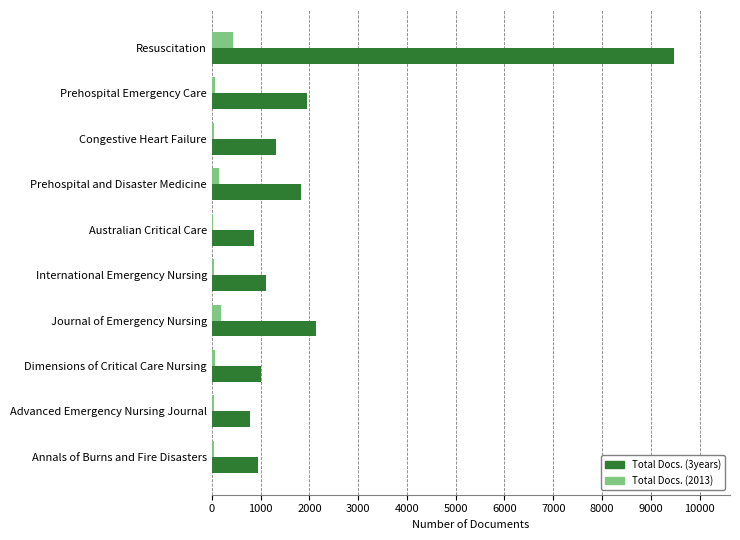

True or false: Total Docs. (3years) has a value of 792 at Advanced Emergency Nursing Journal.

True